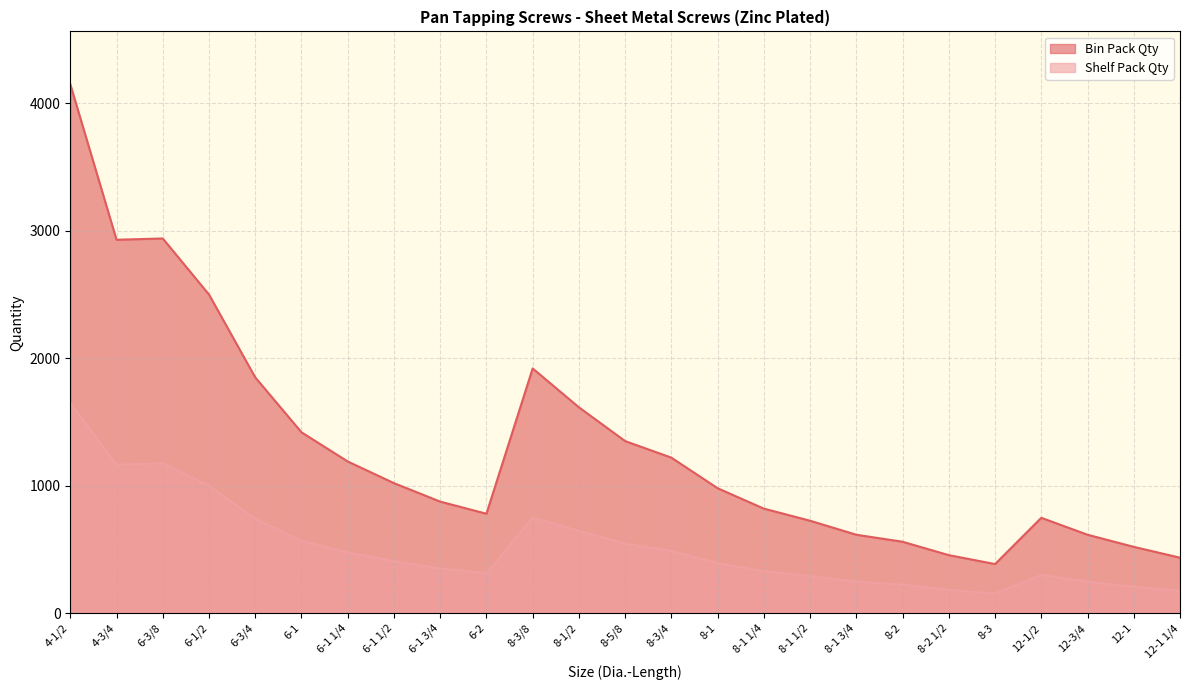

True or false: Bin Pack Qty and Shelf Pack Qty intersect in this chart.

False